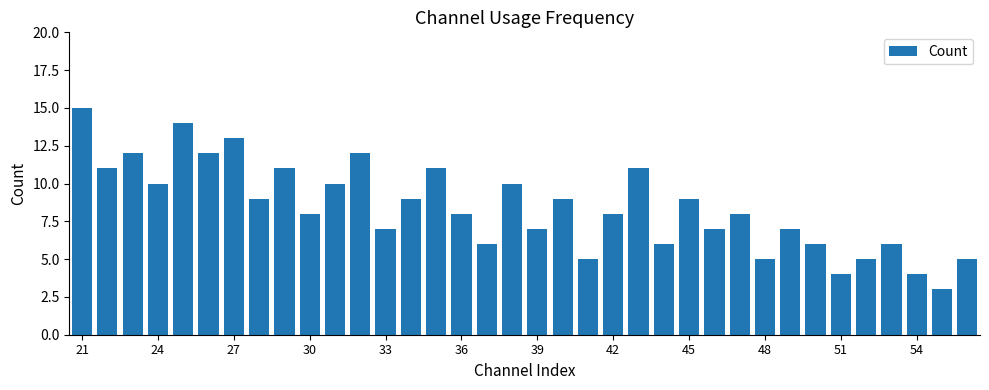

What is the greatest value displayed?

15